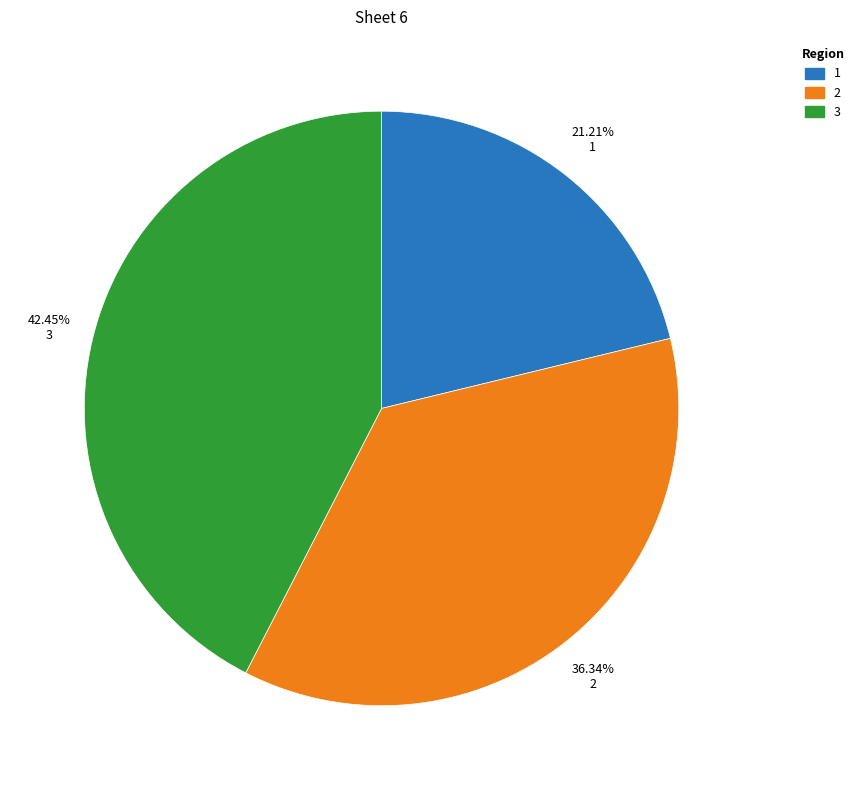

Is there any slice that represents more than half of the pie?

No